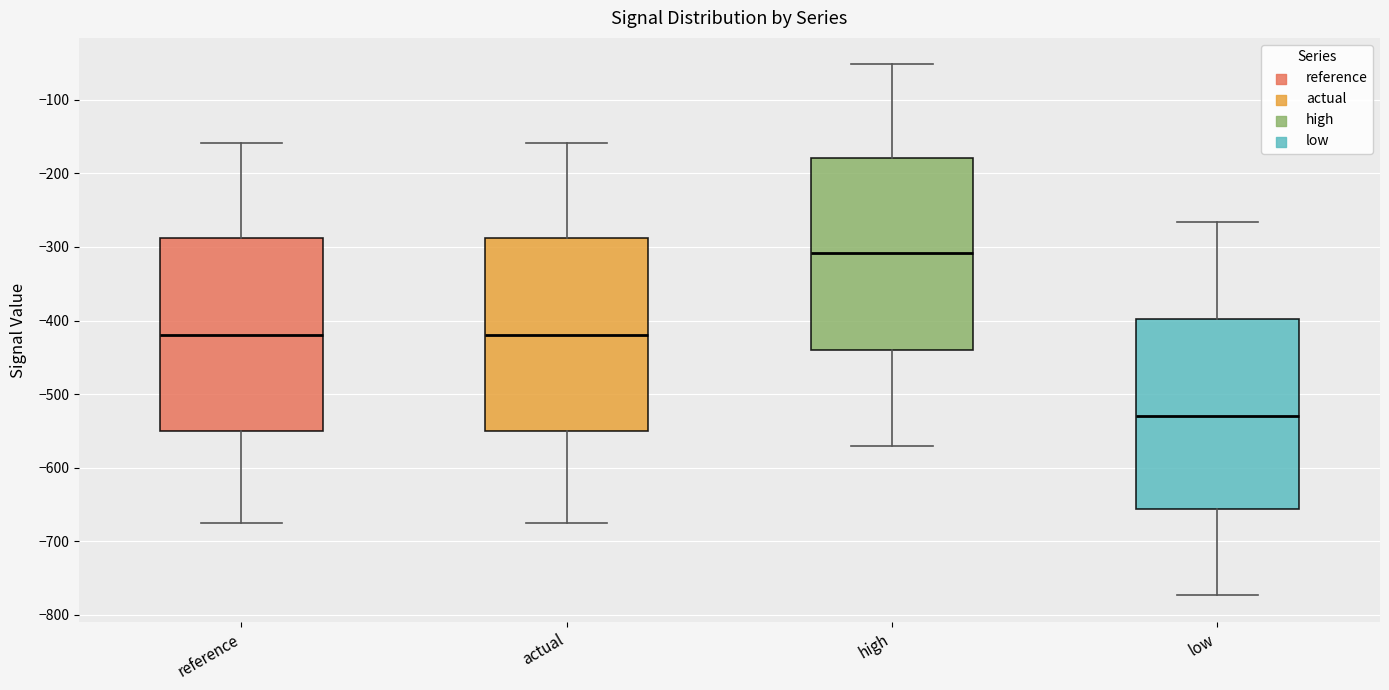

Where does the upper whisker of the box for reference end on the y-axis? The values are not printed on the chart, so give them approximately, as read against the axis.

-160